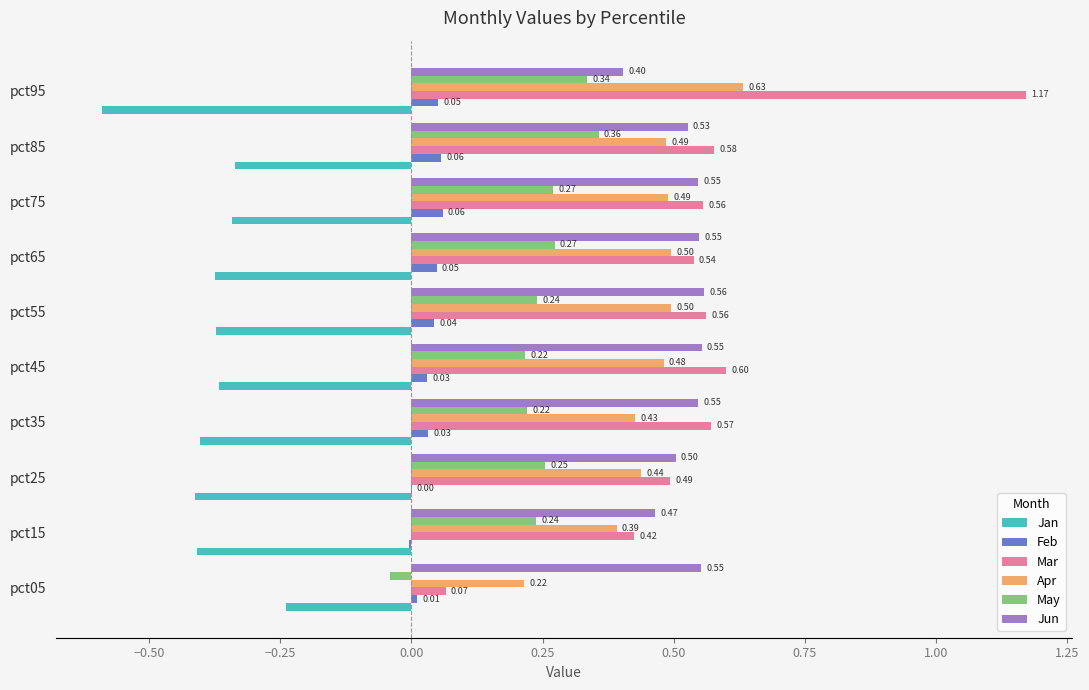

Which series has the widest spread of values?

Mar